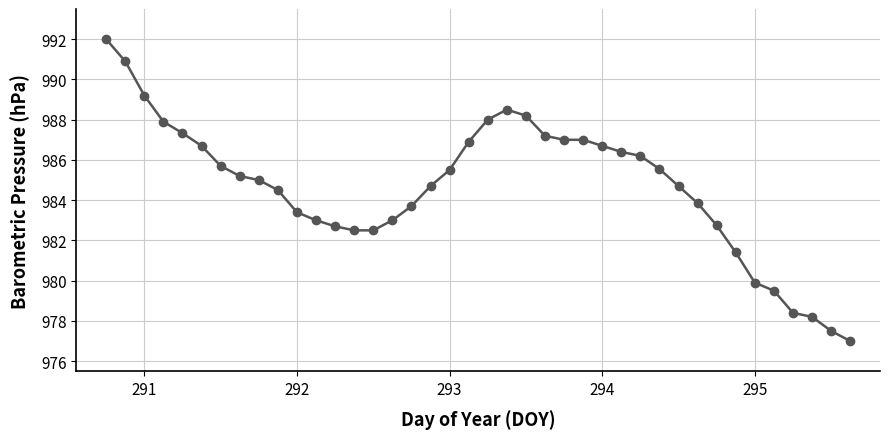

What is the greatest value displayed?

992.0